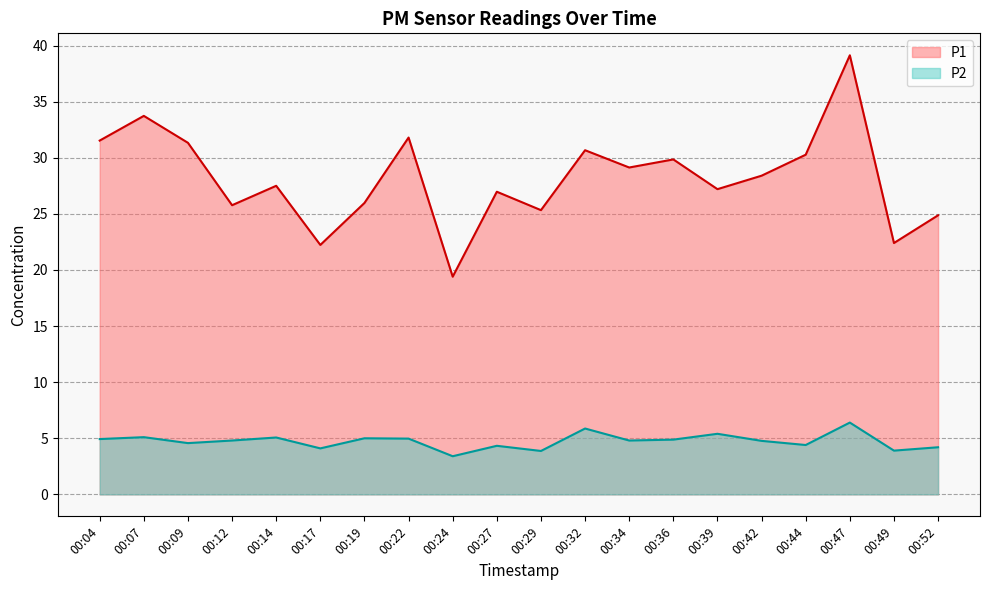

What is the total value across all series at 00:27?

31.3